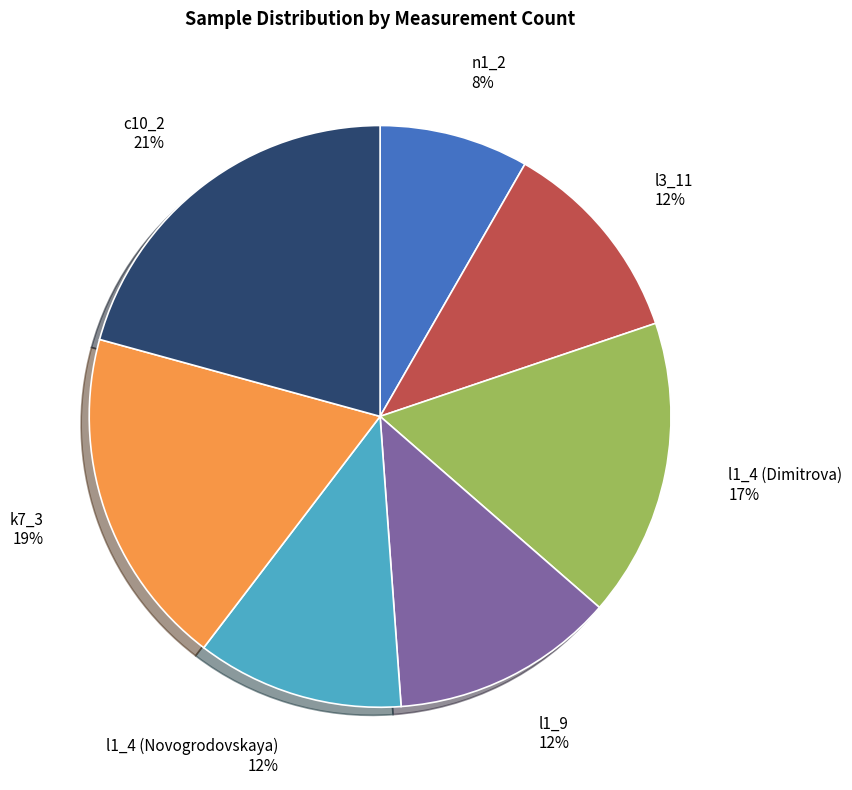

Is there any slice that represents more than half of the pie?

No